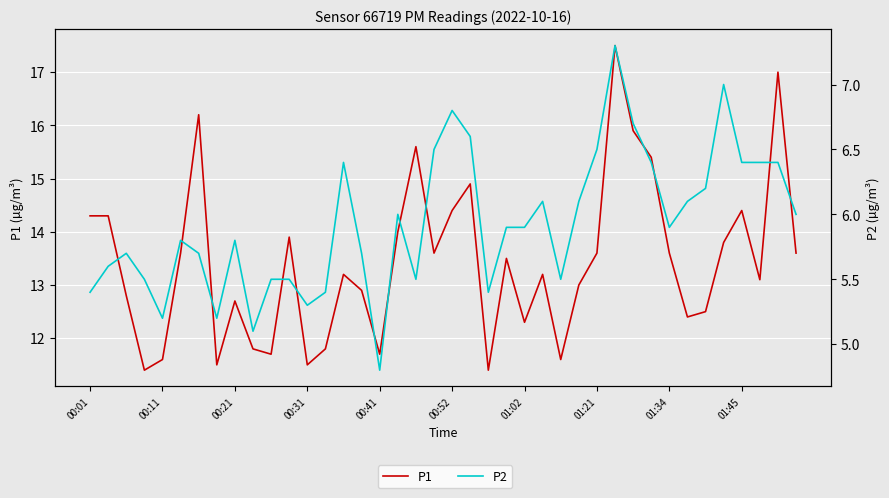

Rank the series at 00:41 from lowest to highest value.

P2, P1